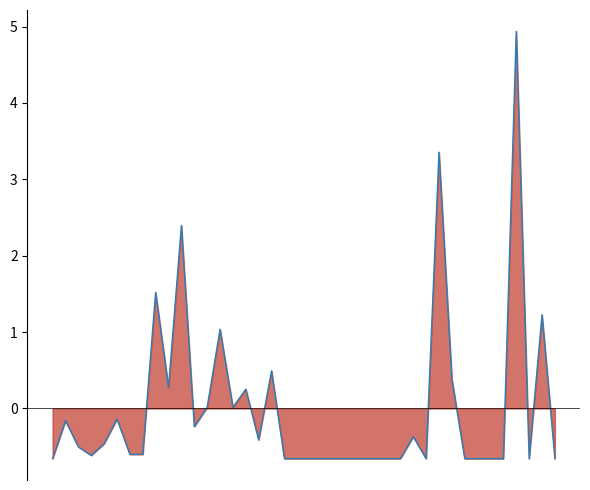

Reading left to right, what are all the values shown in this chart?

0=-0.7	1=-0.2	2=-0.5	3=-0.6	4=-0.5	5=-0.1	6=-0.6	7=-0.6	8=1.5	9=0.3	10=2.4	11=-0.2	12=0.0	13=1.0	14=0.0	15=0.3	16=-0.4	17=0.5	18=-0.7	19=-0.7	20=-0.7	21=-0.7	22=-0.7	23=-0.7	24=-0.7	25=-0.7	26=-0.7	27=-0.7	28=-0.4	29=-0.7	30=3.4	31=0.4	32=-0.7	33=-0.7	34=-0.7	35=-0.7	36=4.9	37=-0.7	38=1.2	39=-0.7